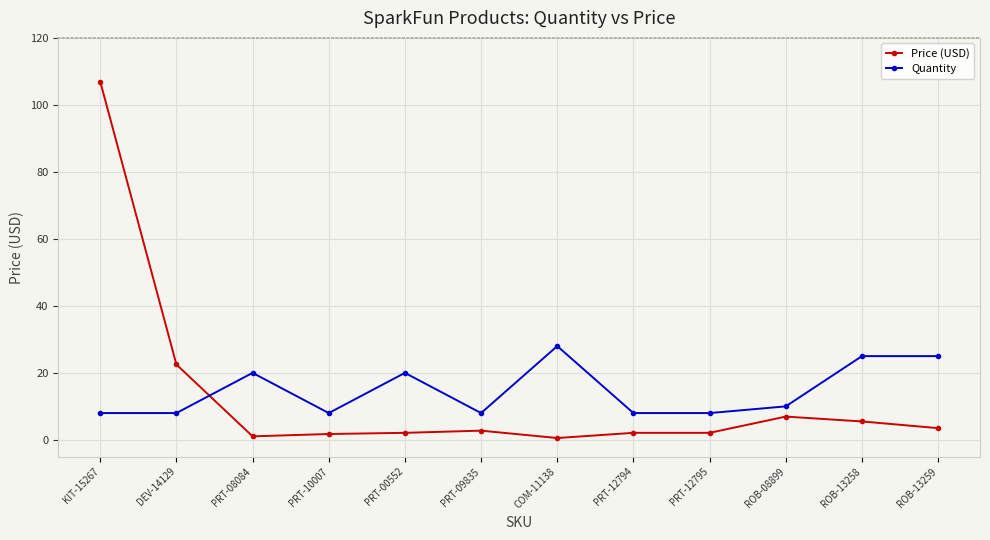

Which series changed the most between DEV-14129 and ROB-13259?

Price (USD)